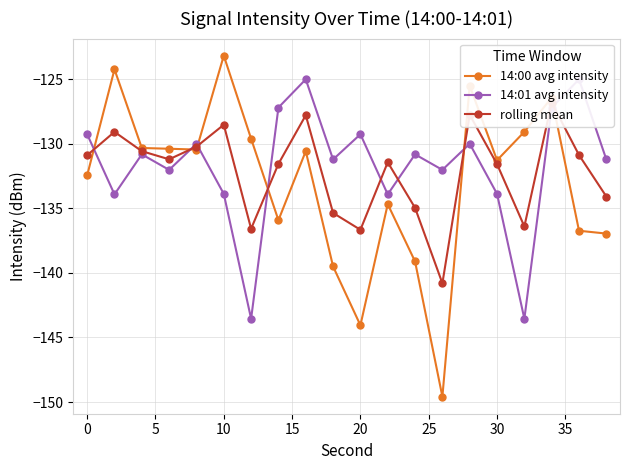

What is the maximum value for 14:00 avg intensity?

-123.2